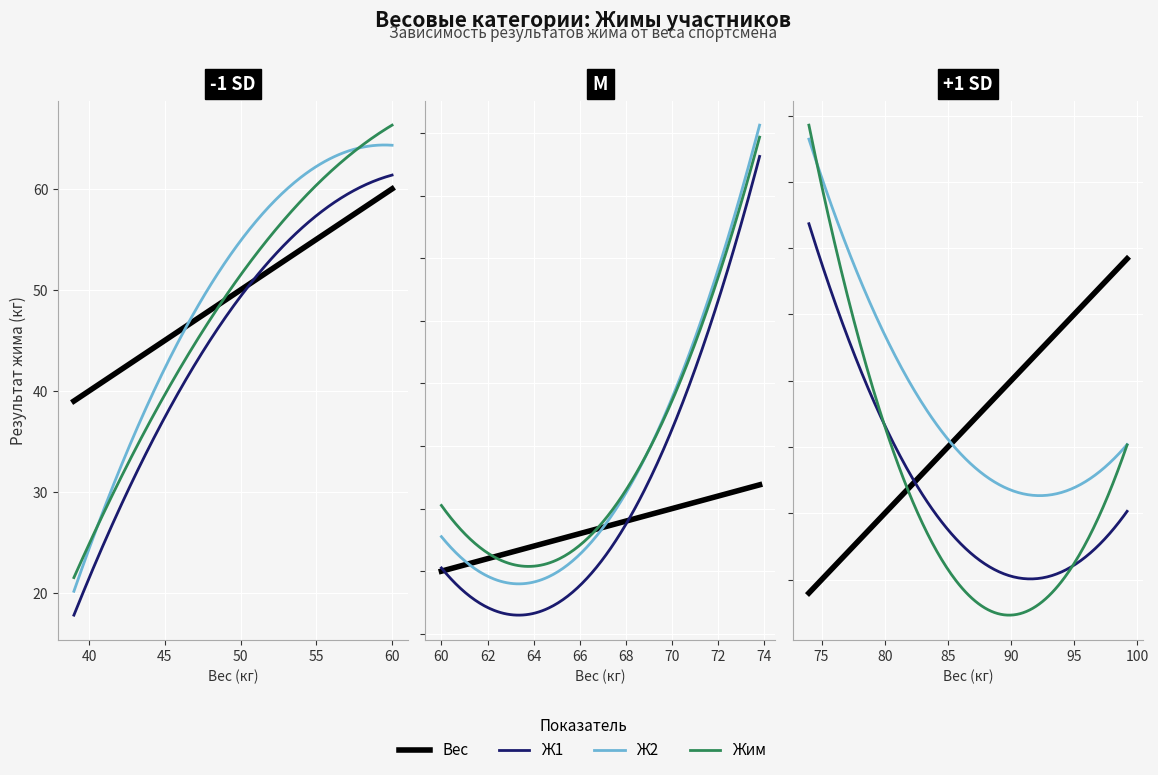

How many distinct data groups are displayed?

4